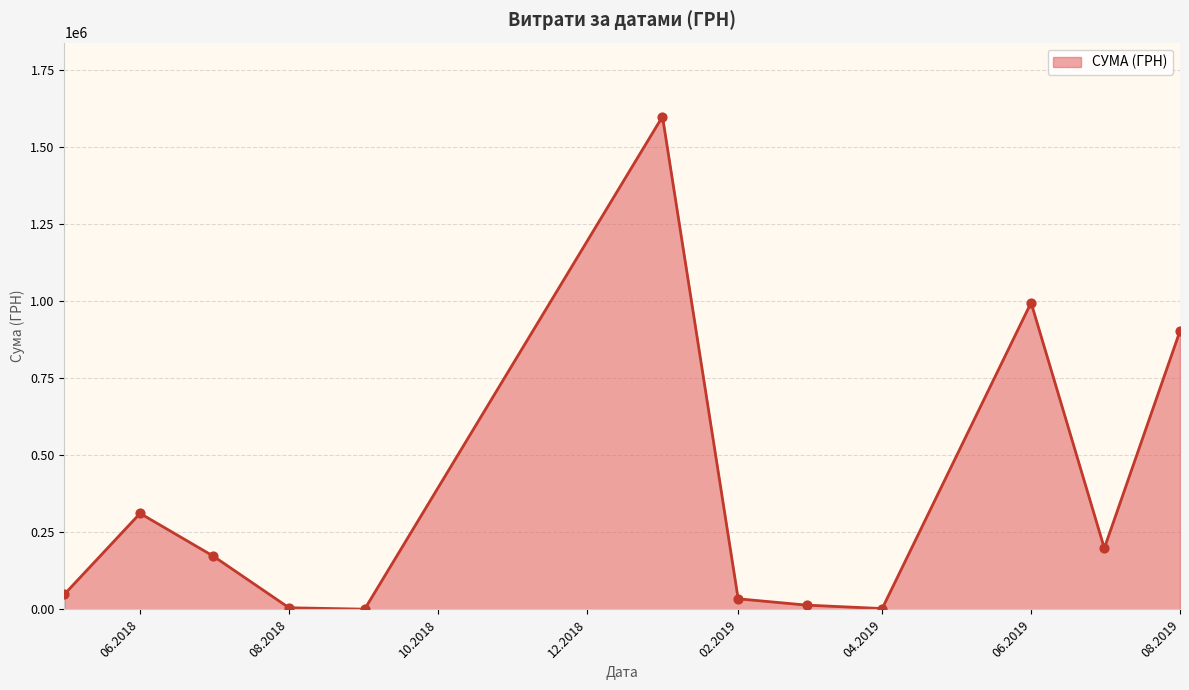

What is the greatest value displayed?

1599460.7